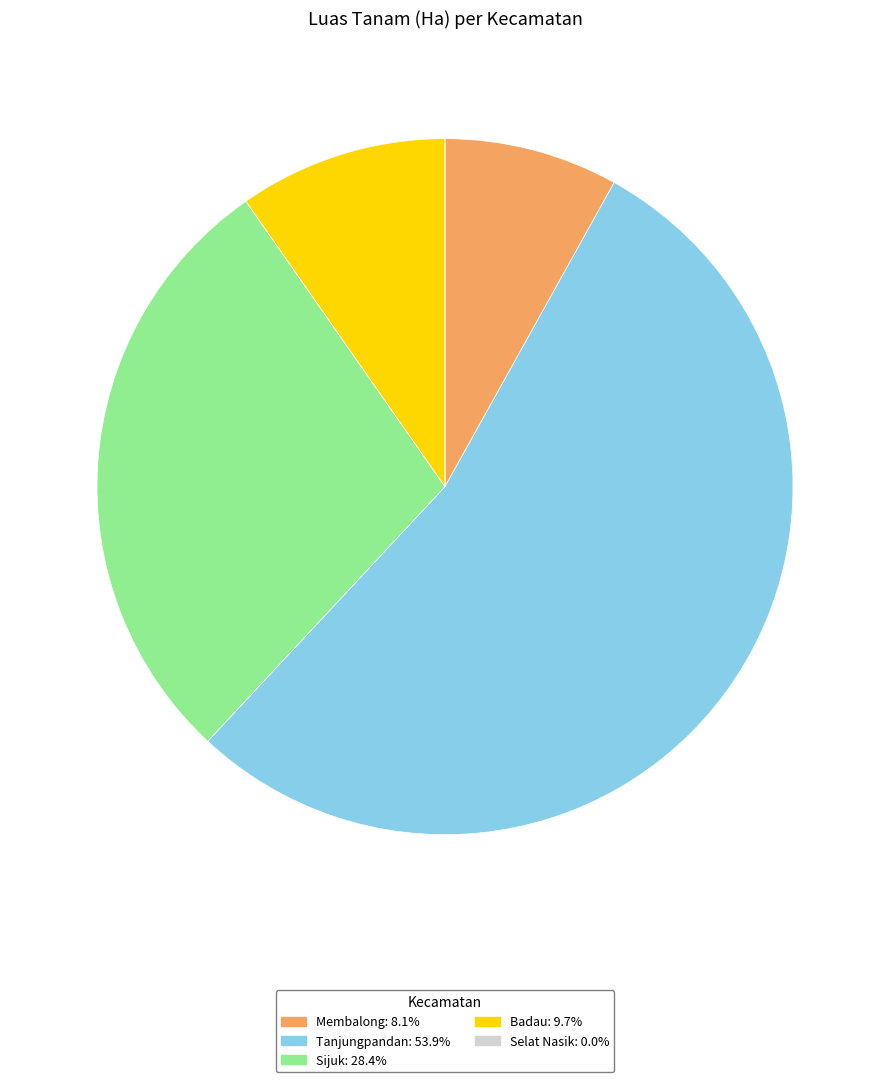

Which category accounts for the majority?

Tanjungpandan